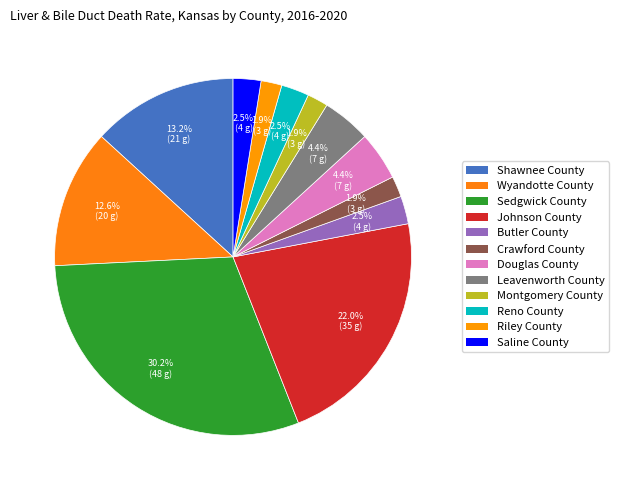

Count the number of slices in the pie.

12